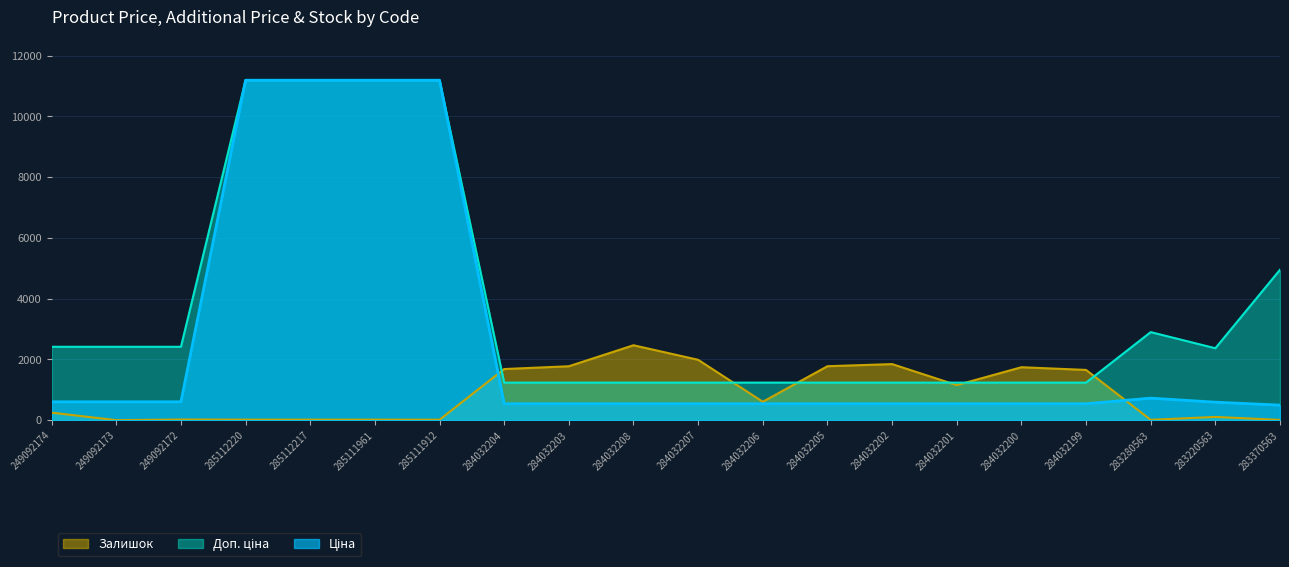

True or false: Доп. ціна has more than 2 interior local peaks.

False